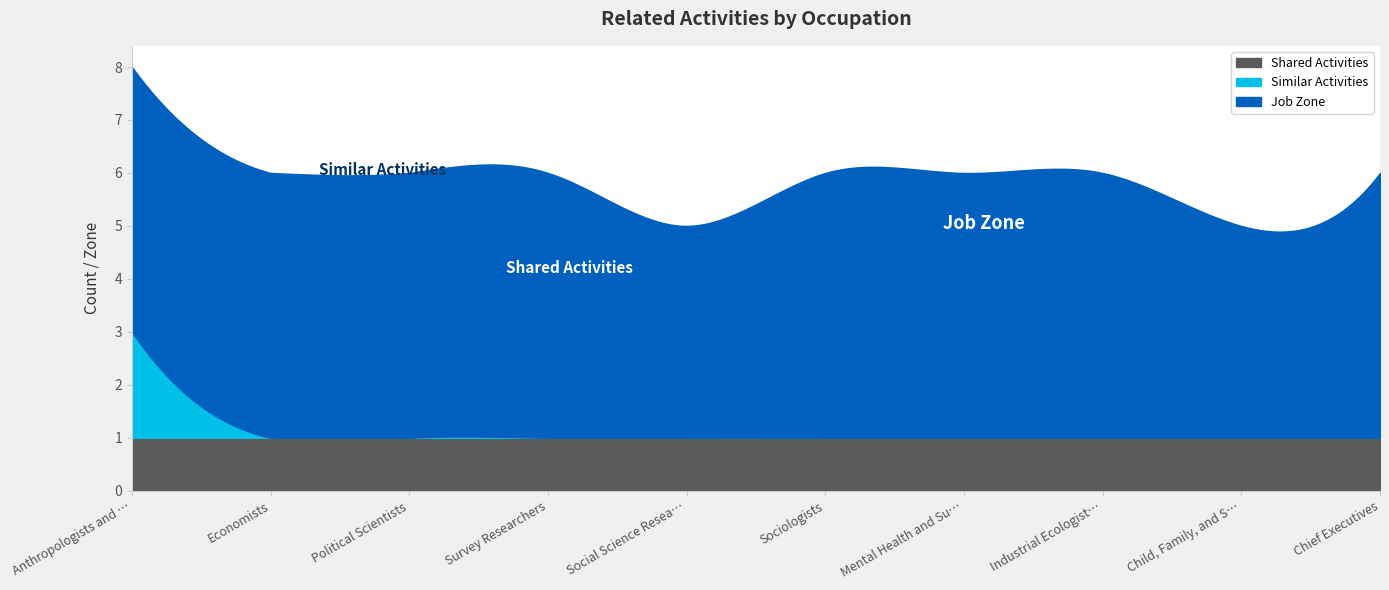

Between which two adjacent categories do Shared Activities and Similar Activities first intersect?

Anthropologists and Archeologists and Economists